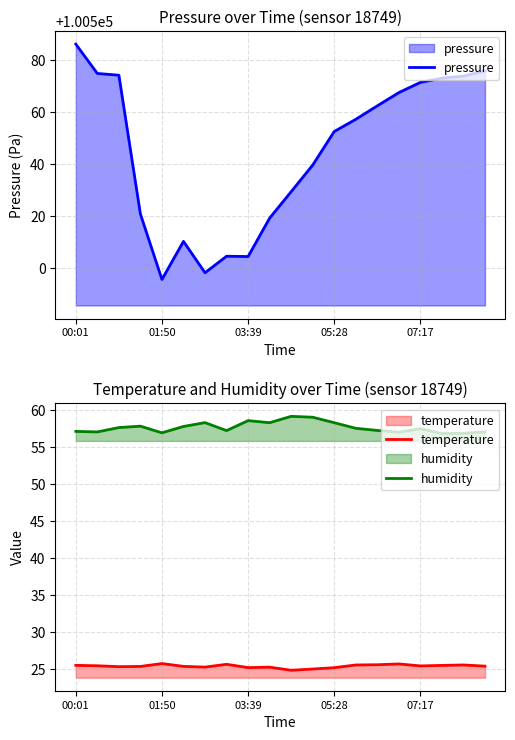

True or false: pressure has a value of 134443.1 at 03:39.

False